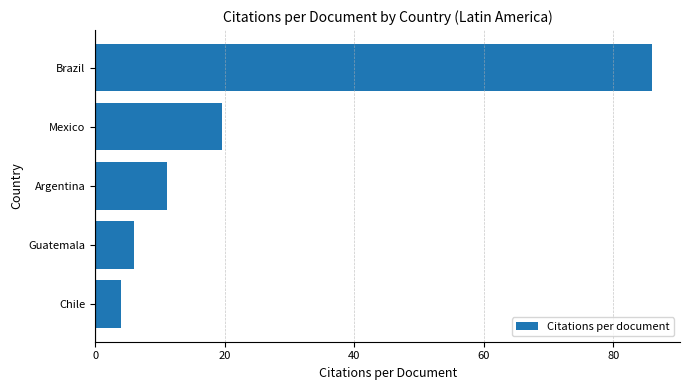

Between Mexico and Guatemala, which is larger?

Mexico